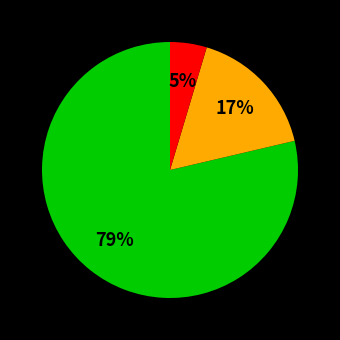

To the nearest percent, what is the average slice percentage?

33%